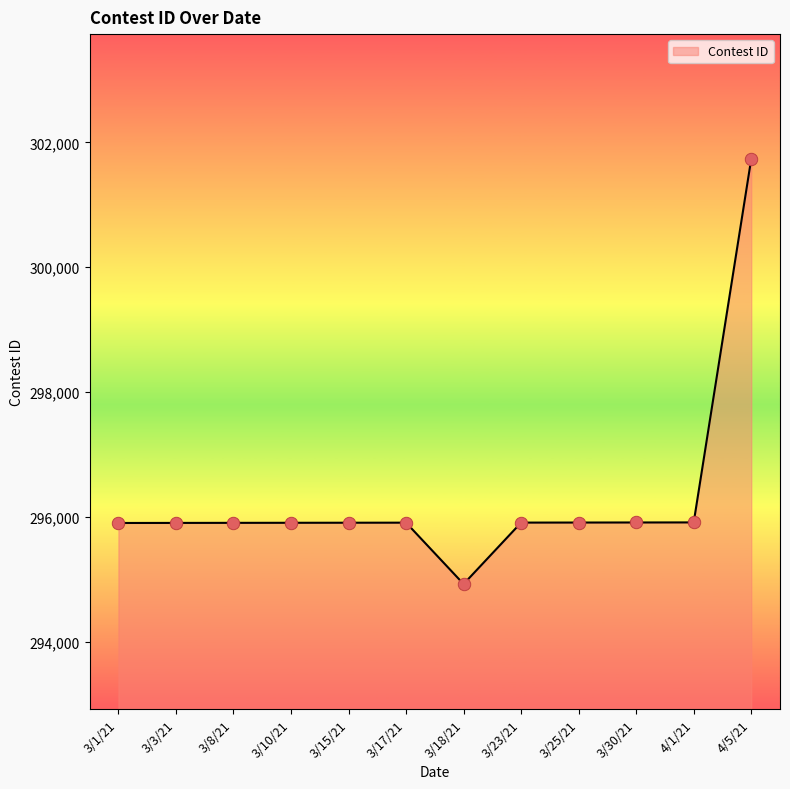

What is the change in value from 3/23/21 to 4/5/21?

+5825